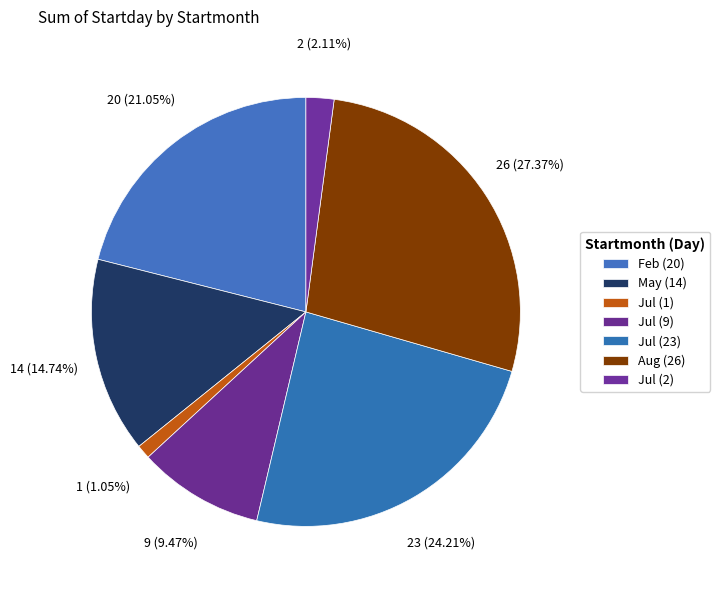

Count the number of slices in the pie.

7